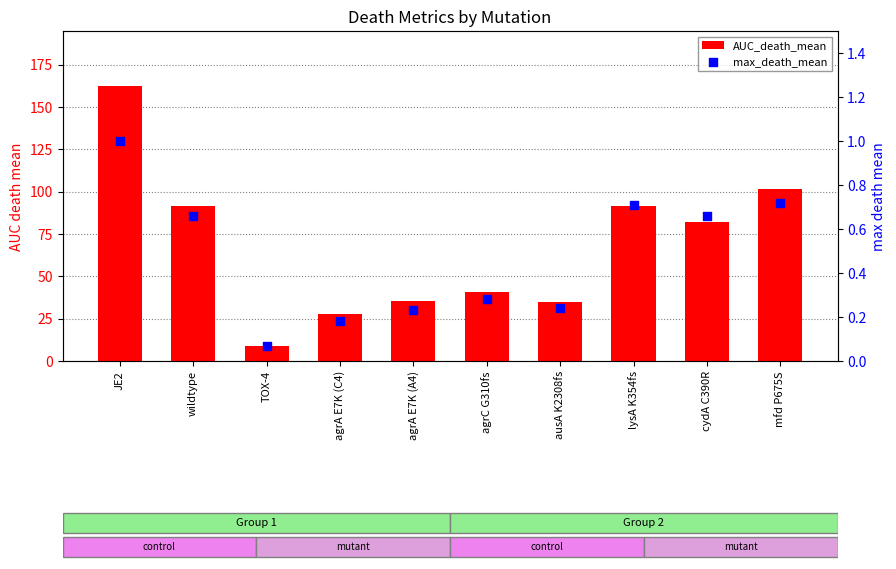

Which series has the largest total across all categories?

AUC_death_mean